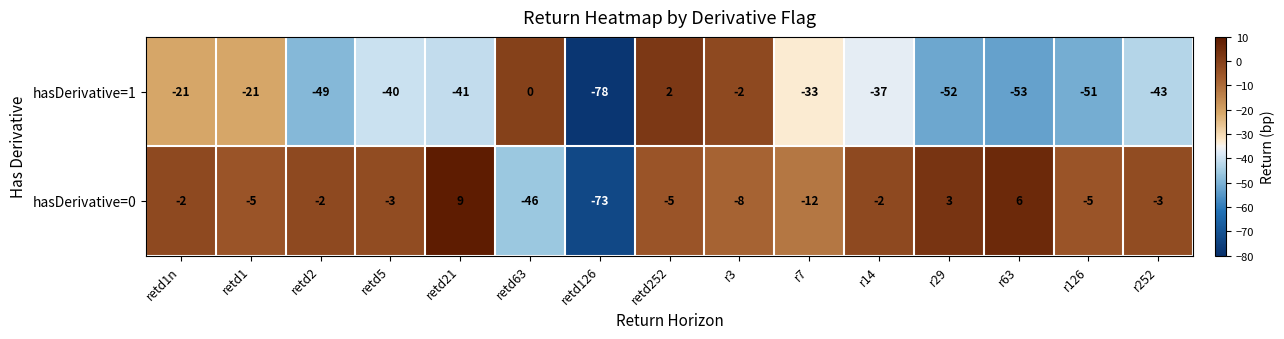

The value of hasDerivative=0 at r252 is -3. True or false?

True